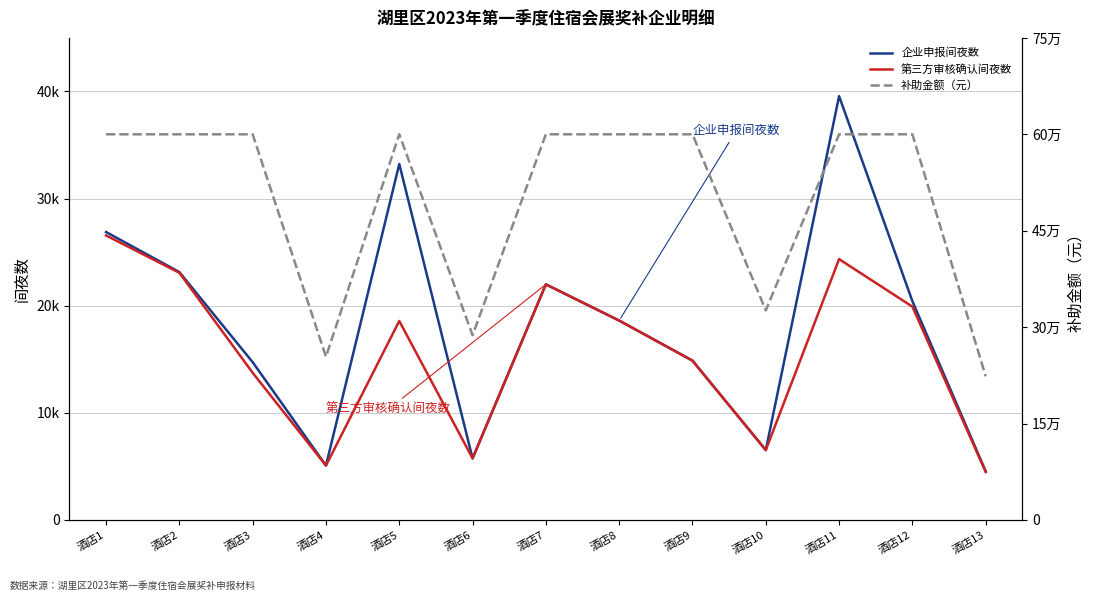

How many data points in 第三方审核确认间夜数 are above 18573?

6